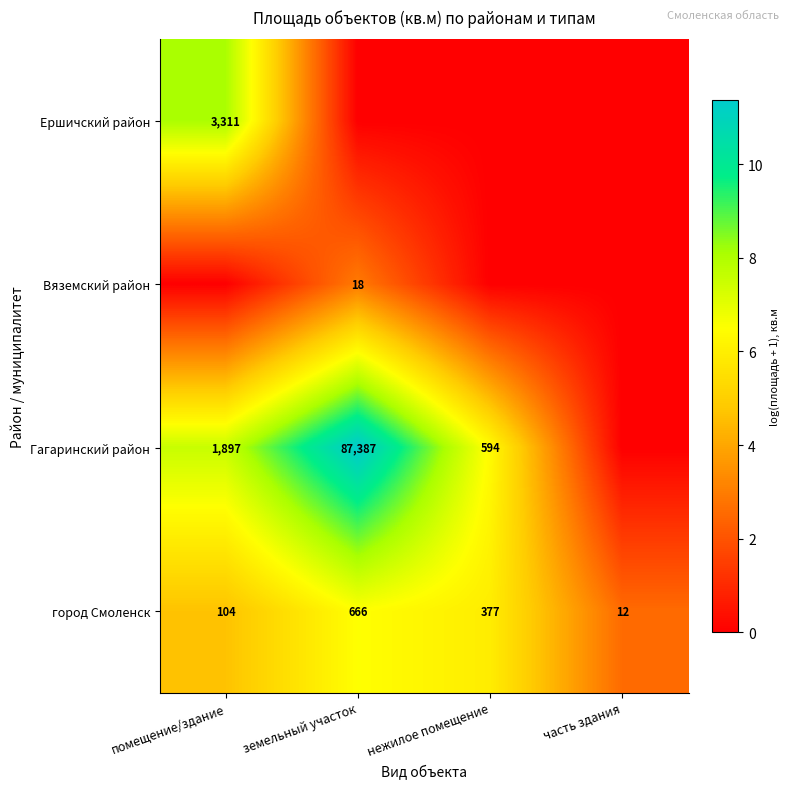

Is the value of Вяземский район at земельный участок greater than the value of город Смоленск at земельный участок?

No